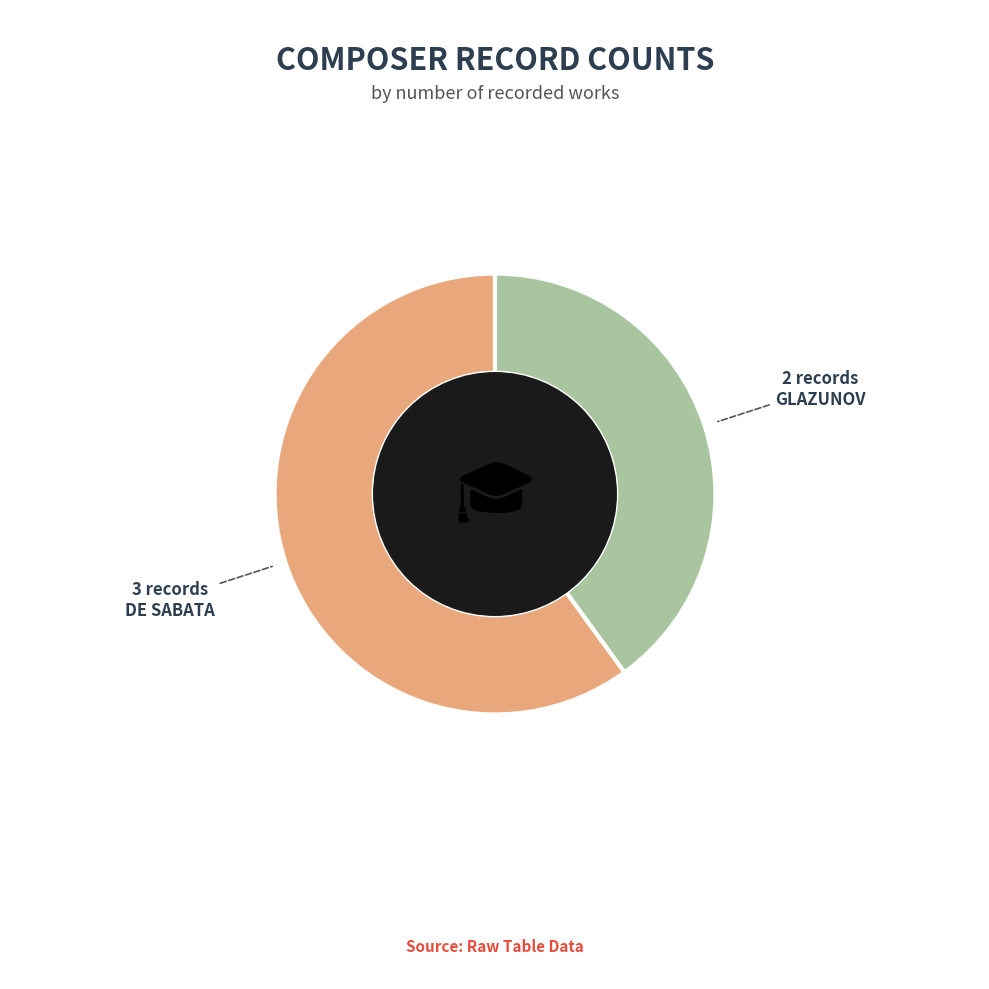

Does GLAZUNOV account for over 50% of the chart?

No